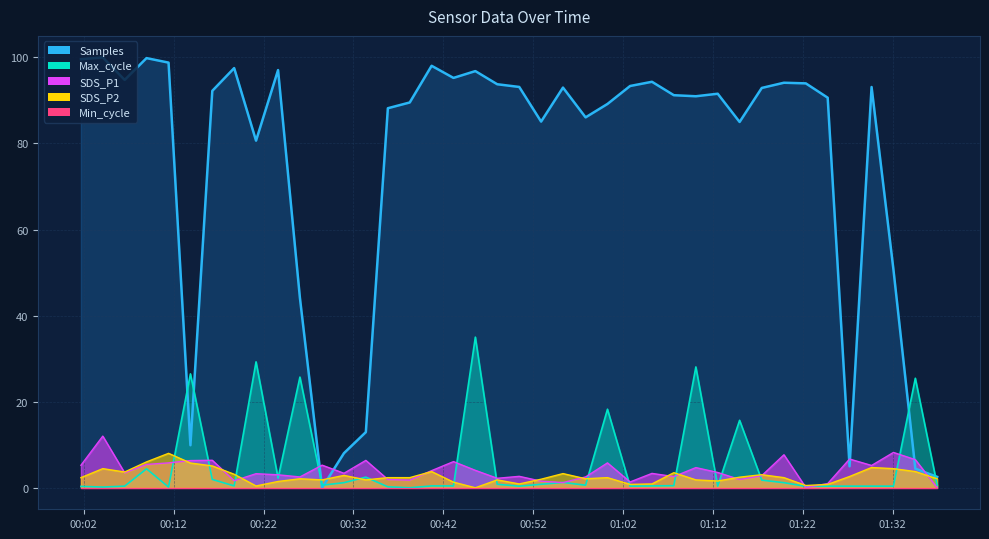

What is the sum of all SDS_P1 values?

159.3